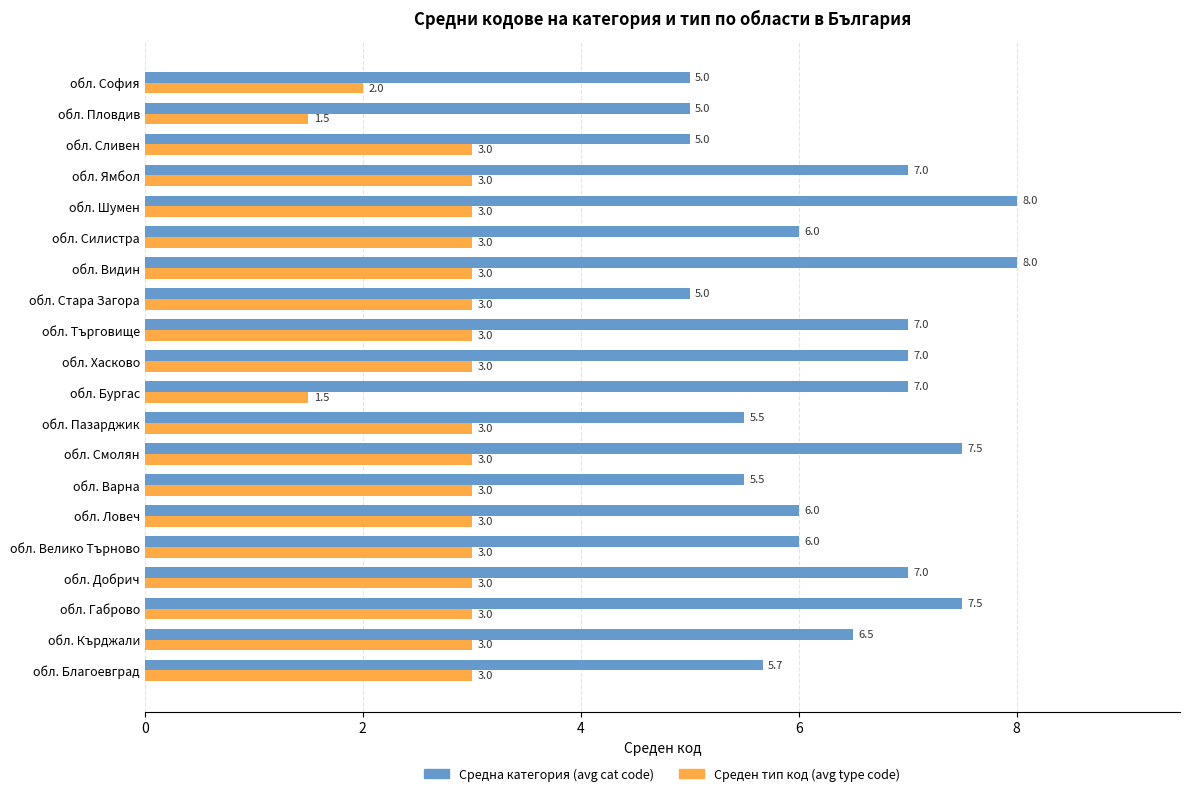

List the series in order of their overall mean, lowest first.

Среден тип код (avg type code), Средна категория (avg cat code)